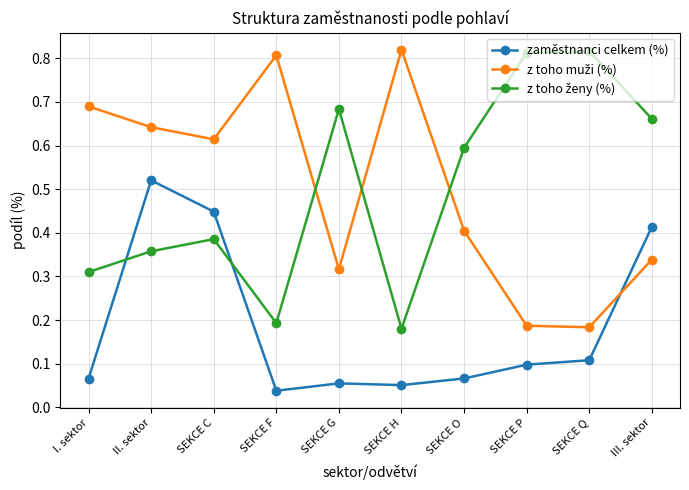

At how many categories does at least one series exceed 0?

10